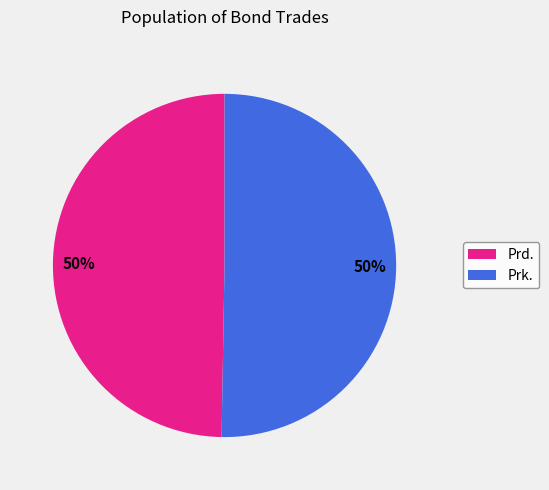

To the nearest percent, what percentage of the pie is Prd.?

50%